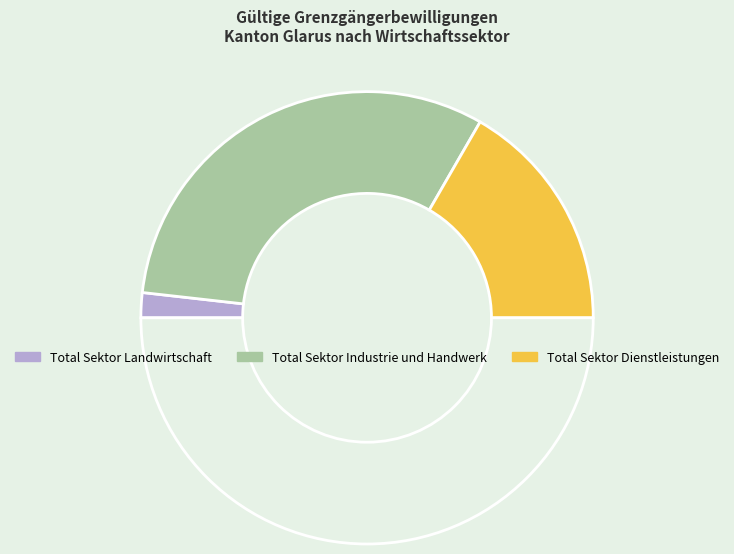

To the nearest percent, what is the difference between the largest and smallest slice percentages?

60%